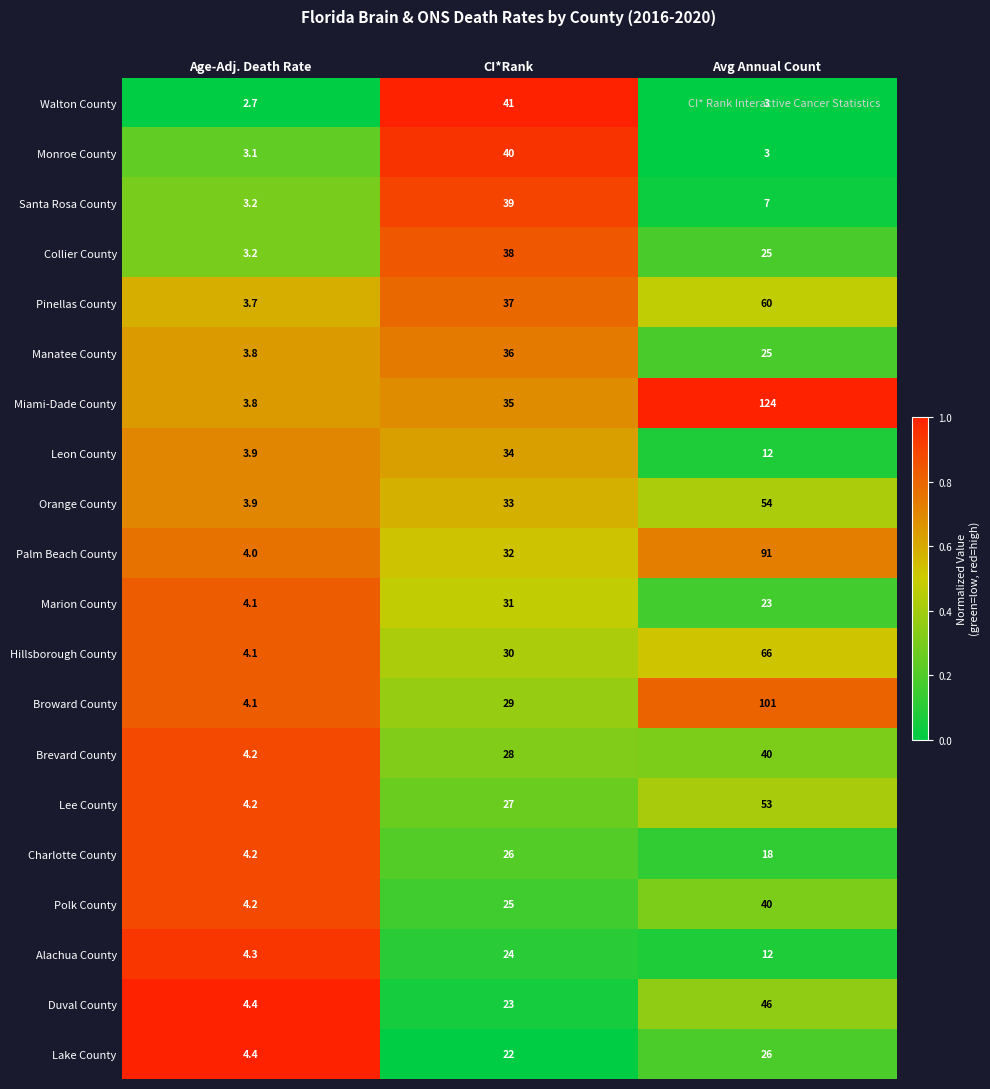

What is the average value of the Marion County series?

19.4